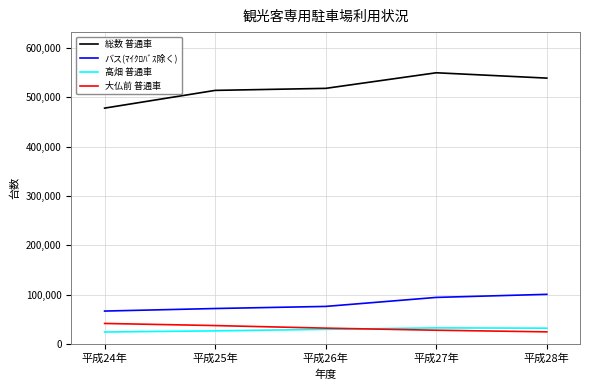

At how many categories does at least one series exceed 139139?

5